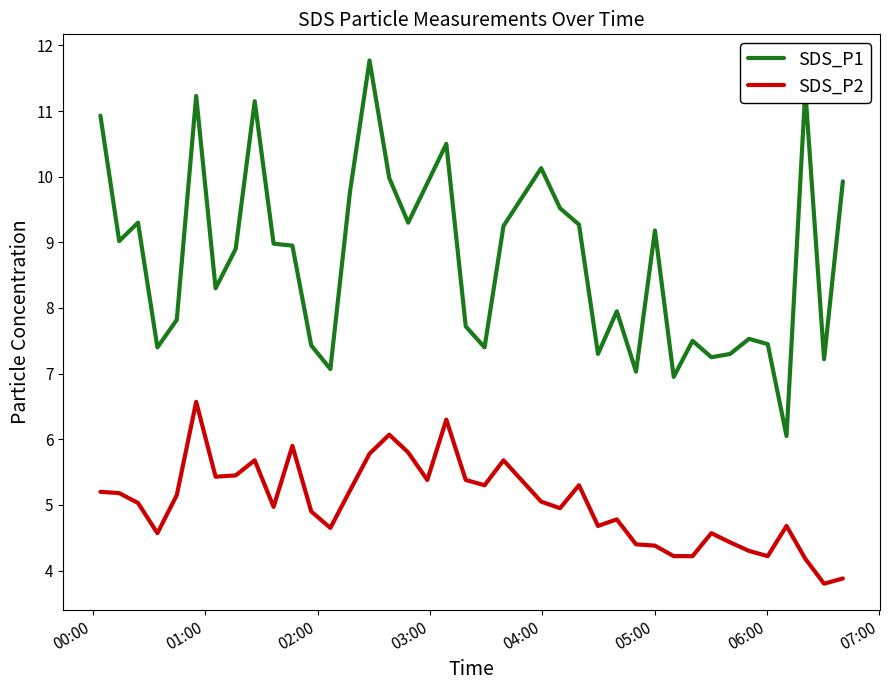

What is the smallest value displayed?

3.8